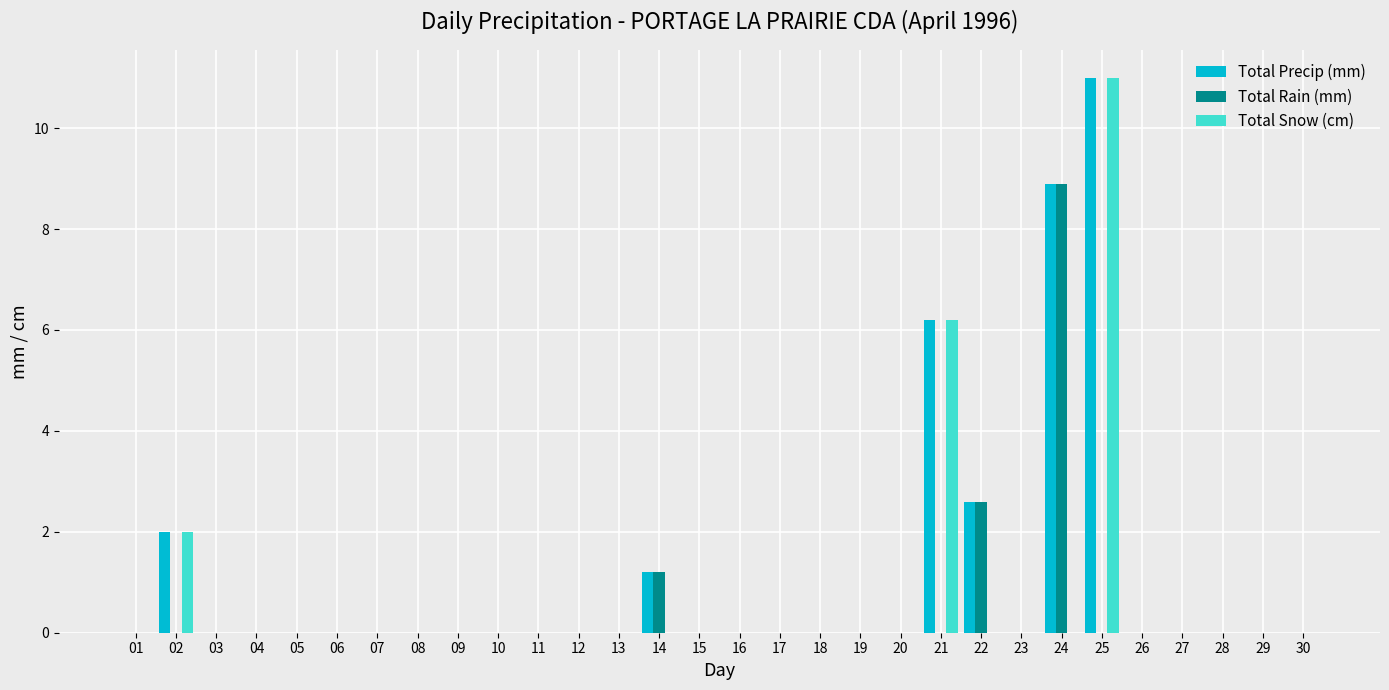

What is the difference between the Total Snow (cm) values at 25 and 19?

11.0